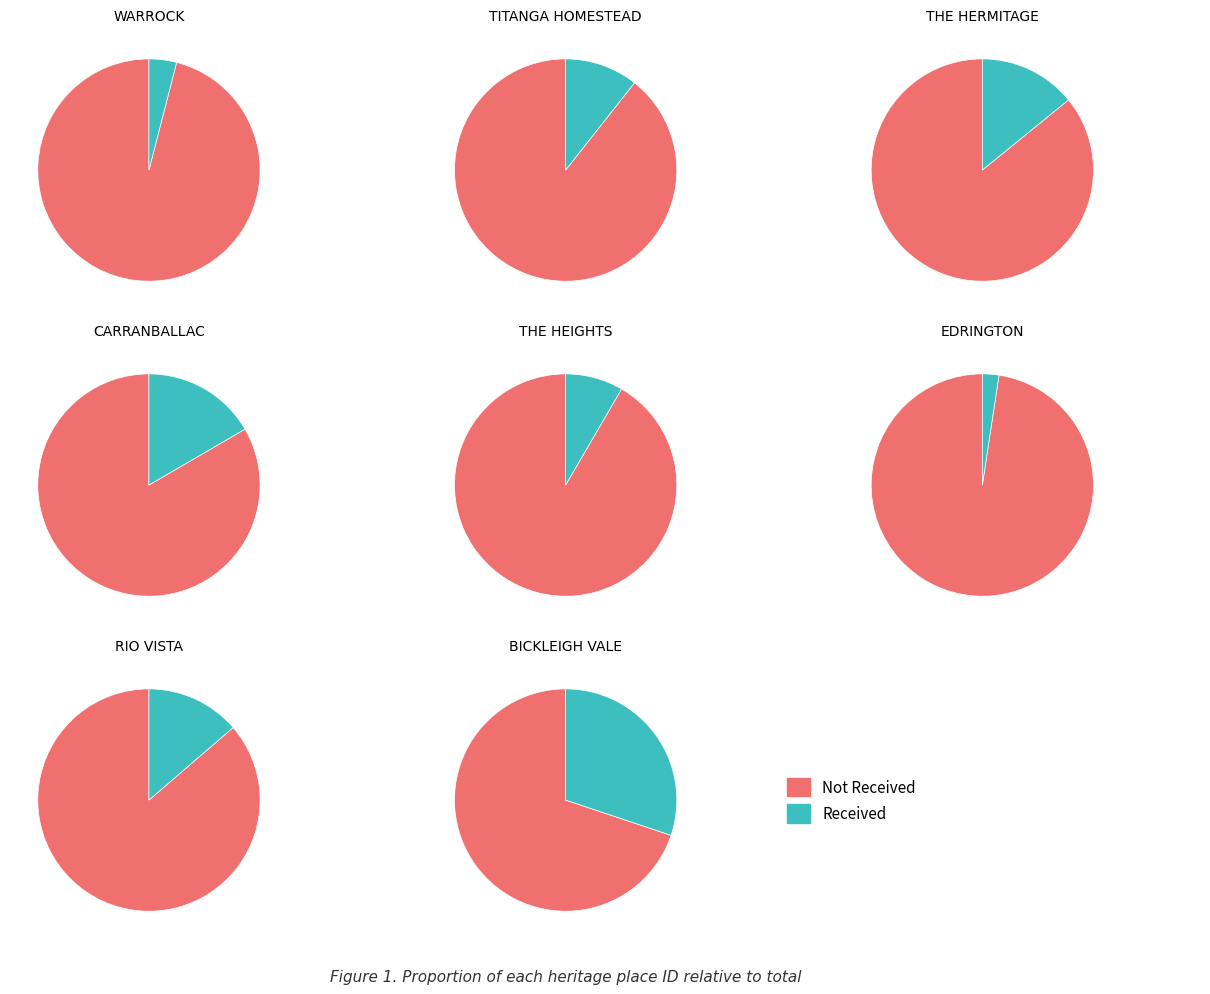

What is the ratio of the value at RIO VISTA to the value at WARROCK?

3.4